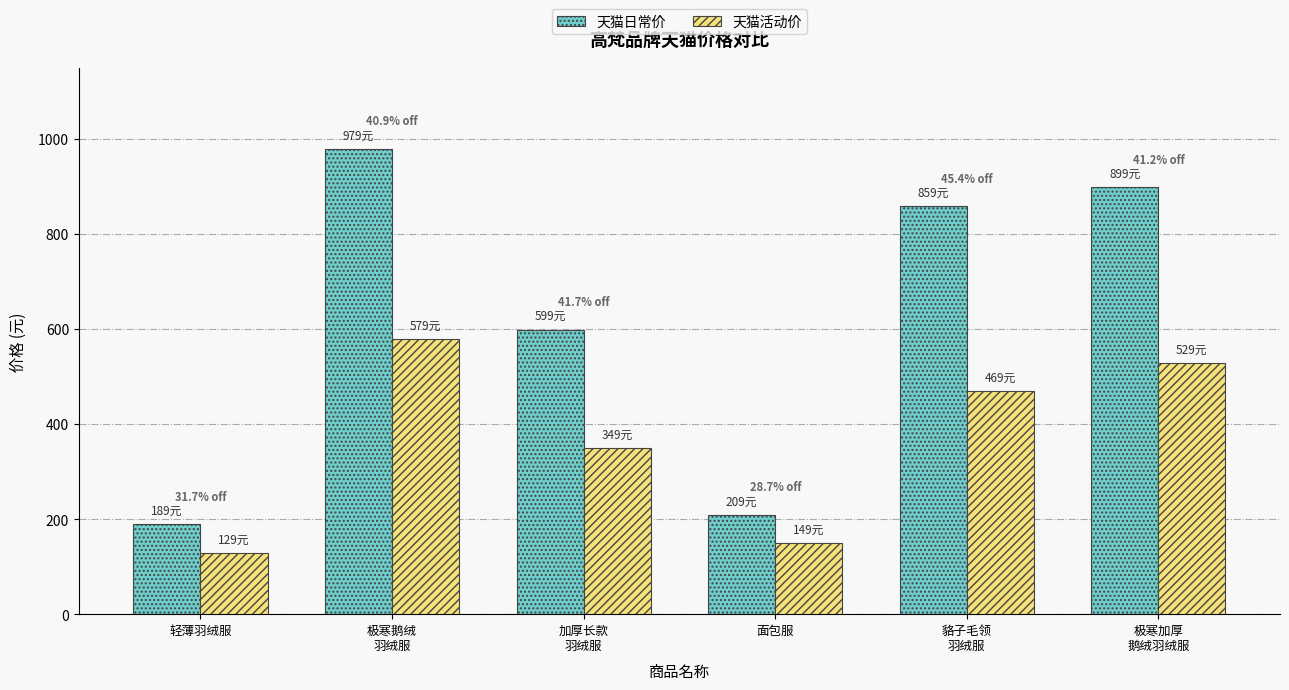

Rank the categories by 天猫日常价 value from lowest to highest.

轻薄羽绒服, 面包服, 加厚长款
羽绒服, 貉子毛领
羽绒服, 极寒加厚
鹅绒羽绒服, 极寒鹅绒
羽绒服